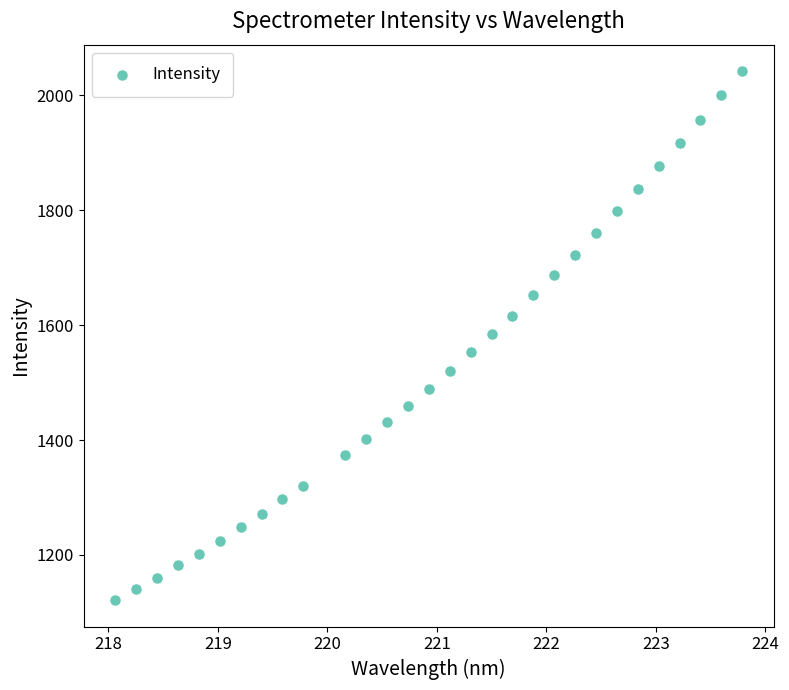

What is the range of X values (max minus min)?

5.7